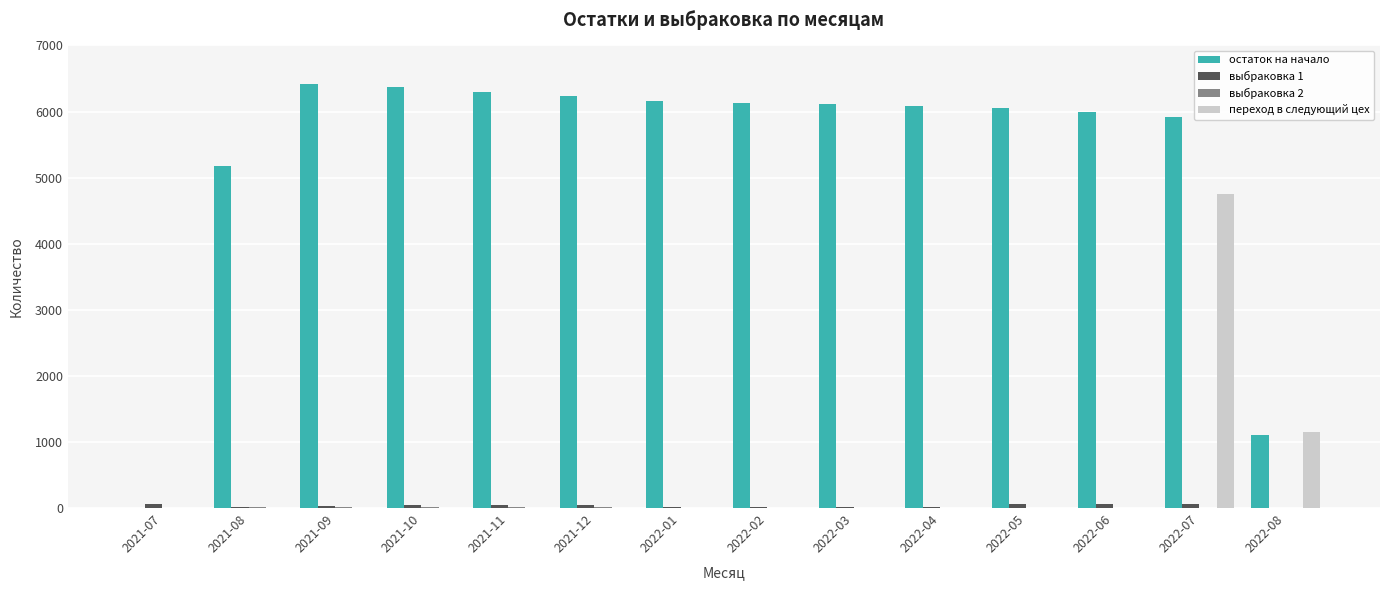

Which series changed the most between 2021-07 and 2022-01?

остаток на начало